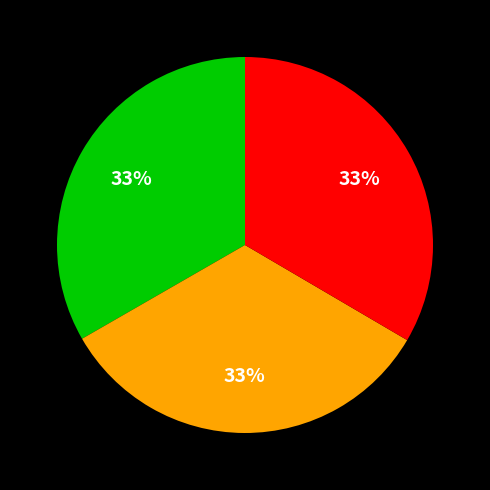

Is there any slice that represents more than half of the pie?

No